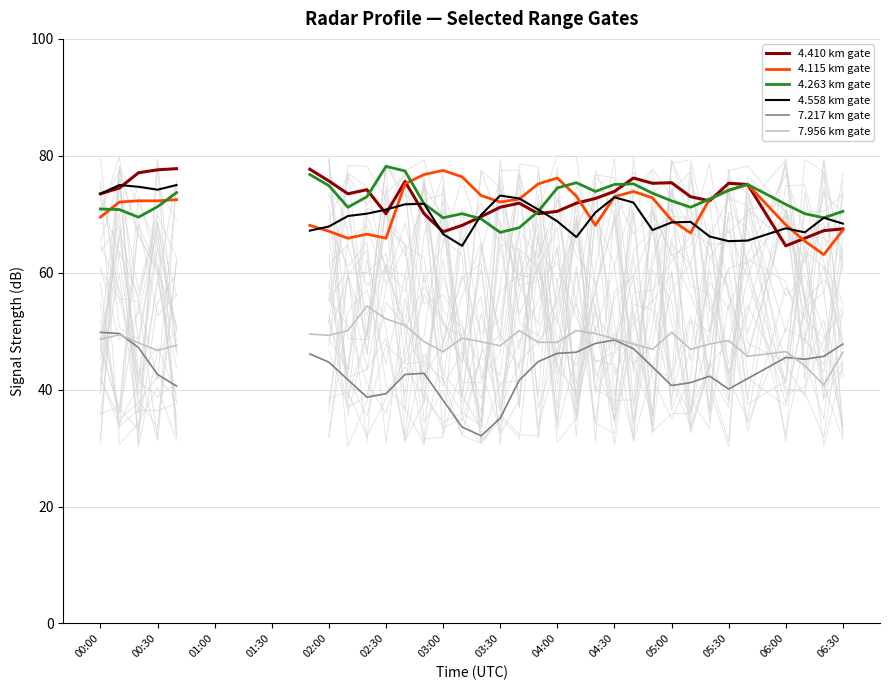

What are all the series names shown in the legend?

4.410 km gate, 4.115 km gate, 4.263 km gate, 4.558 km gate, 7.217 km gate, 7.956 km gate